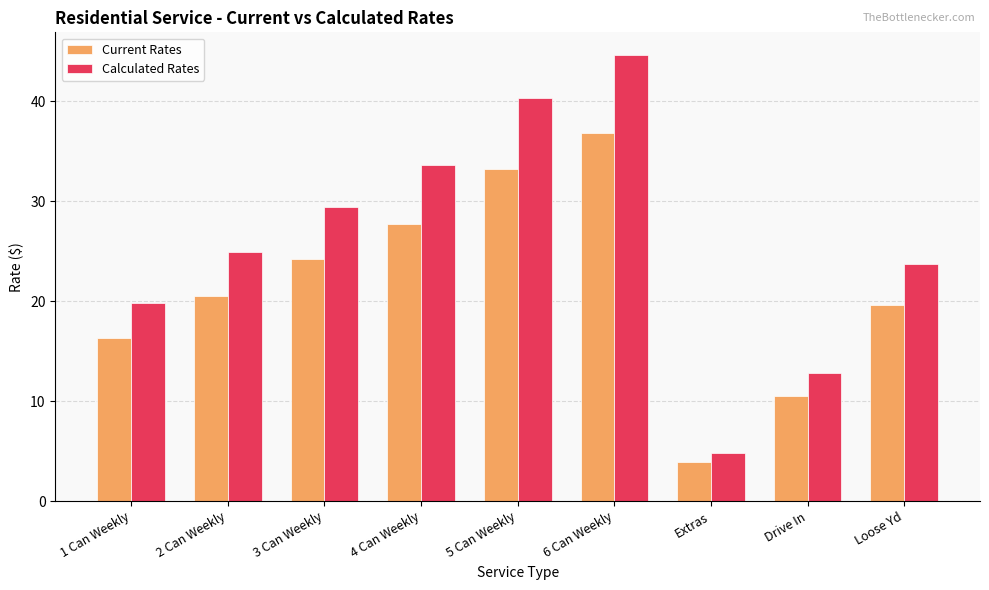

Rank the series at 3 Can Weekly from highest to lowest value.

Calculated Rates, Current Rates